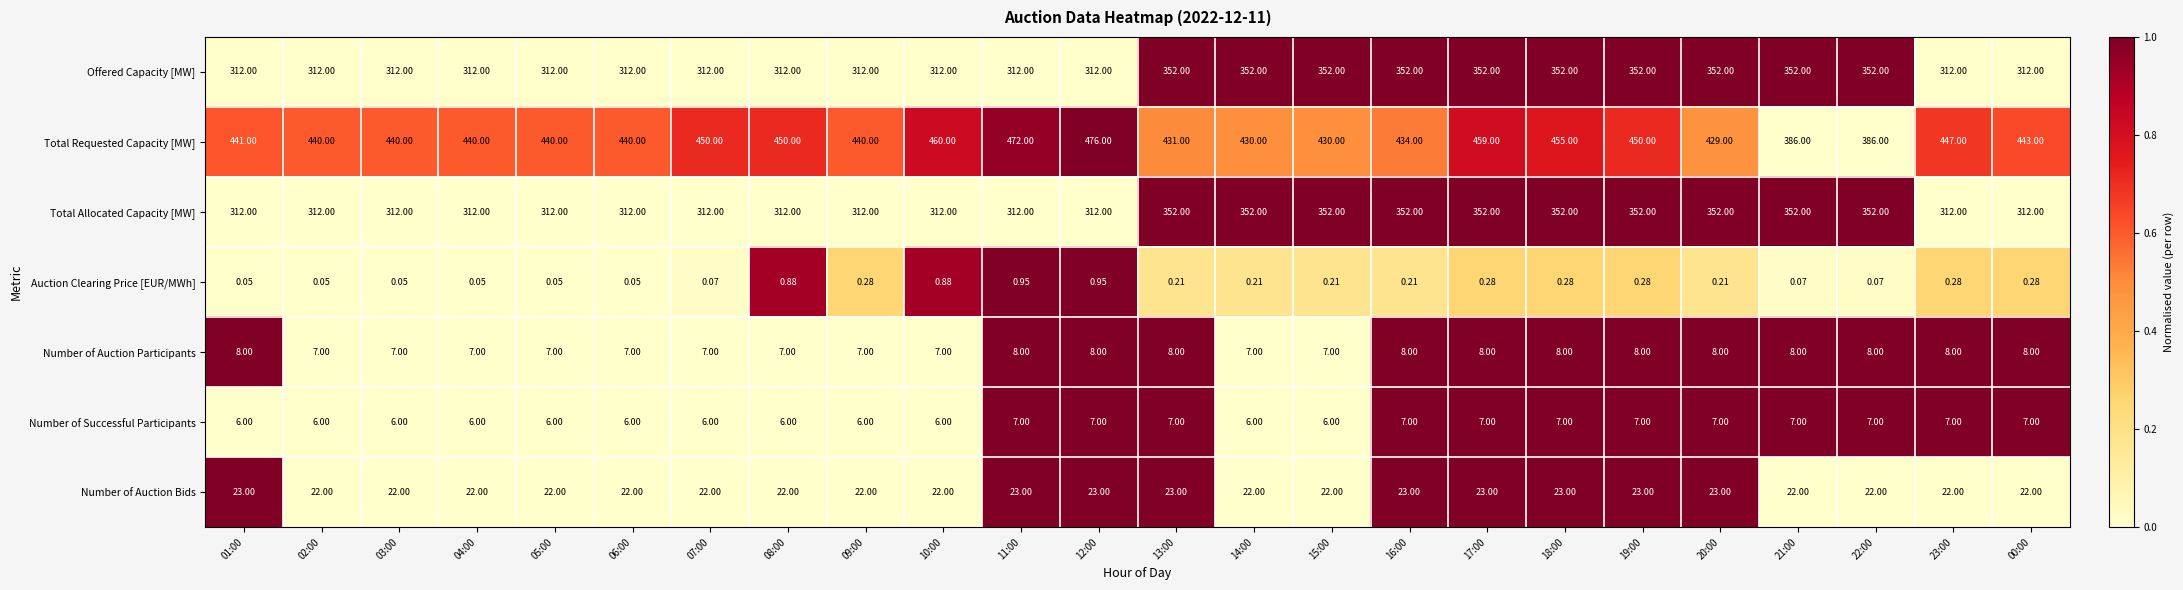

Between 08:00 and 21:00, which series saw the biggest shift?

Total Requested Capacity [MW]